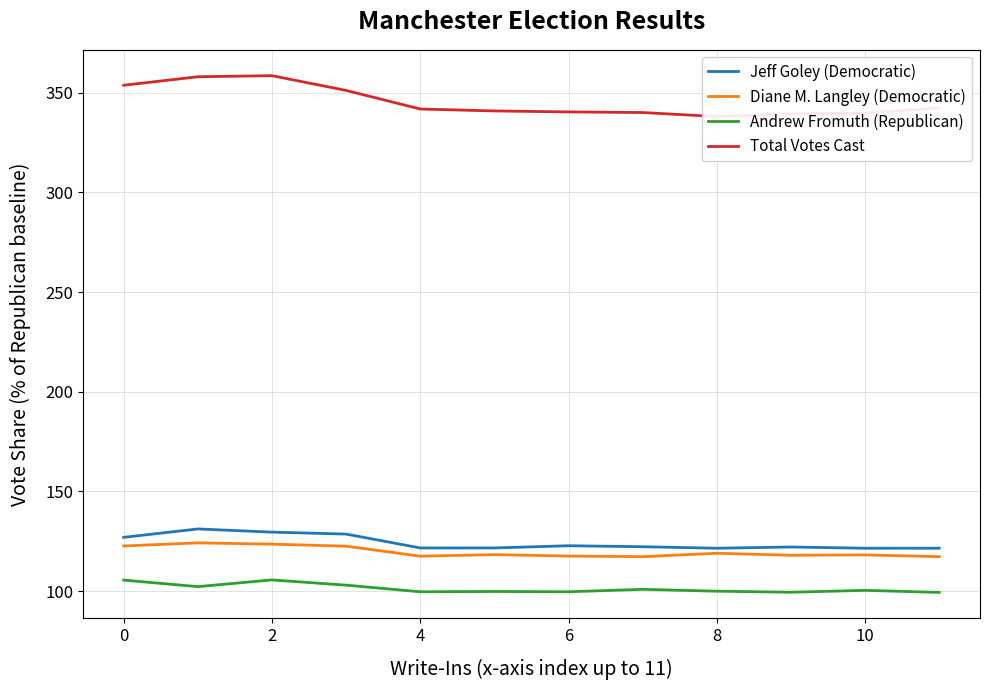

Which series has the largest total across all categories?

Total Votes Cast